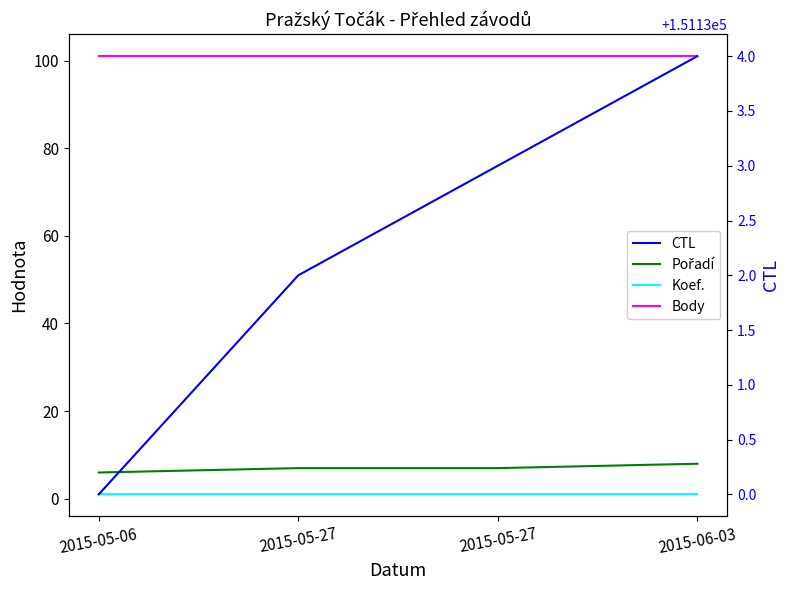

True or false: Body and CTL cross at least once.

False